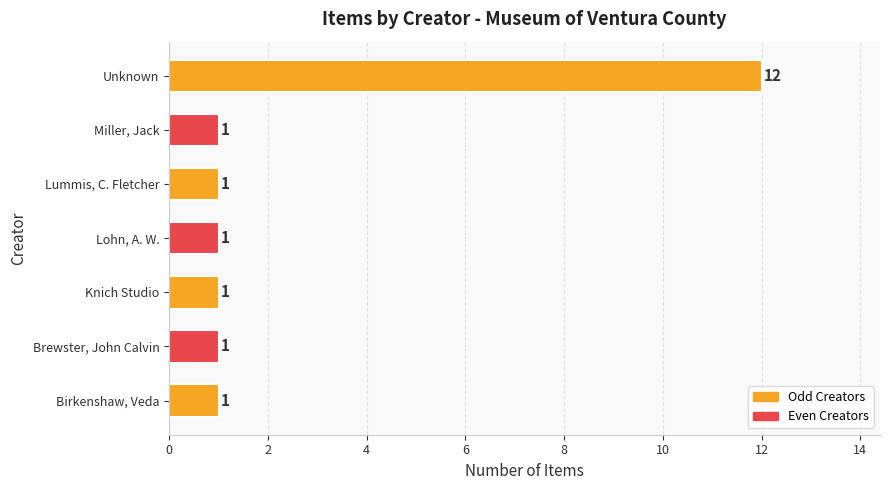

What is the ratio of the value at Unknown to the value at Knich Studio?

12.0